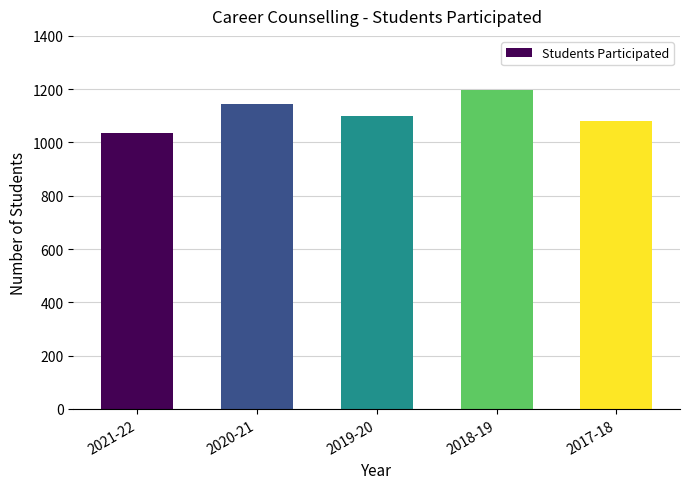

What is the average value?

1112